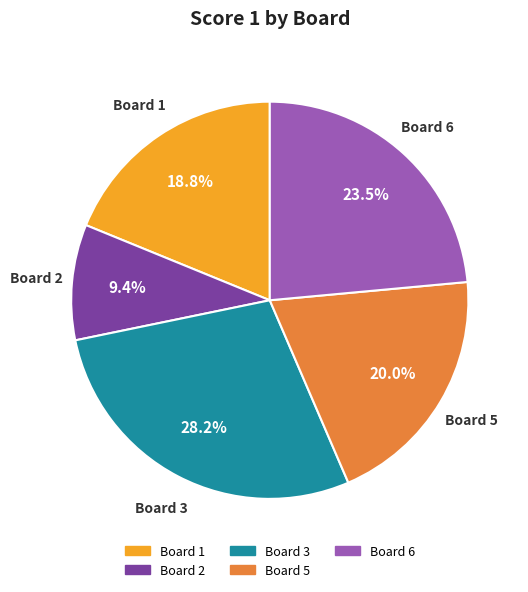

How many segments does this pie chart have?

5